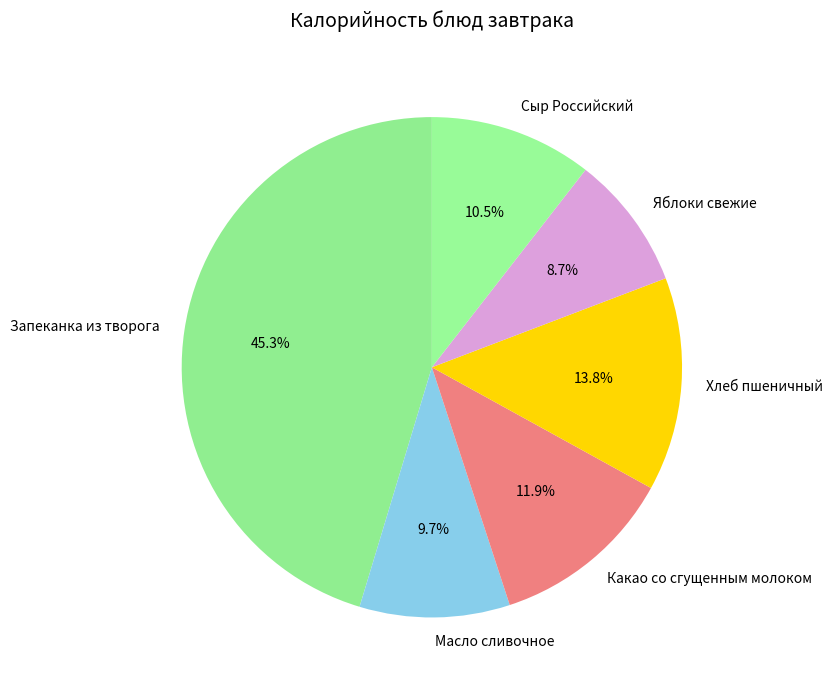

To the nearest percent, what is the difference between the Масло сливочное and Яблоки свежие slice percentages?

1%